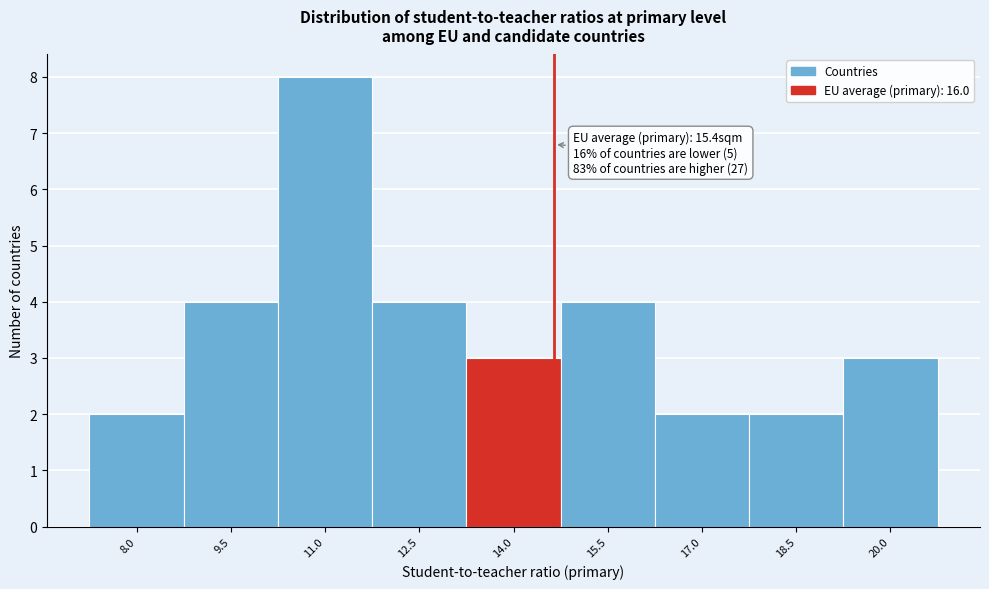

Reading left to right, transcribe all the data shown in this chart.

2	4	8	4	3	4	2	2	3